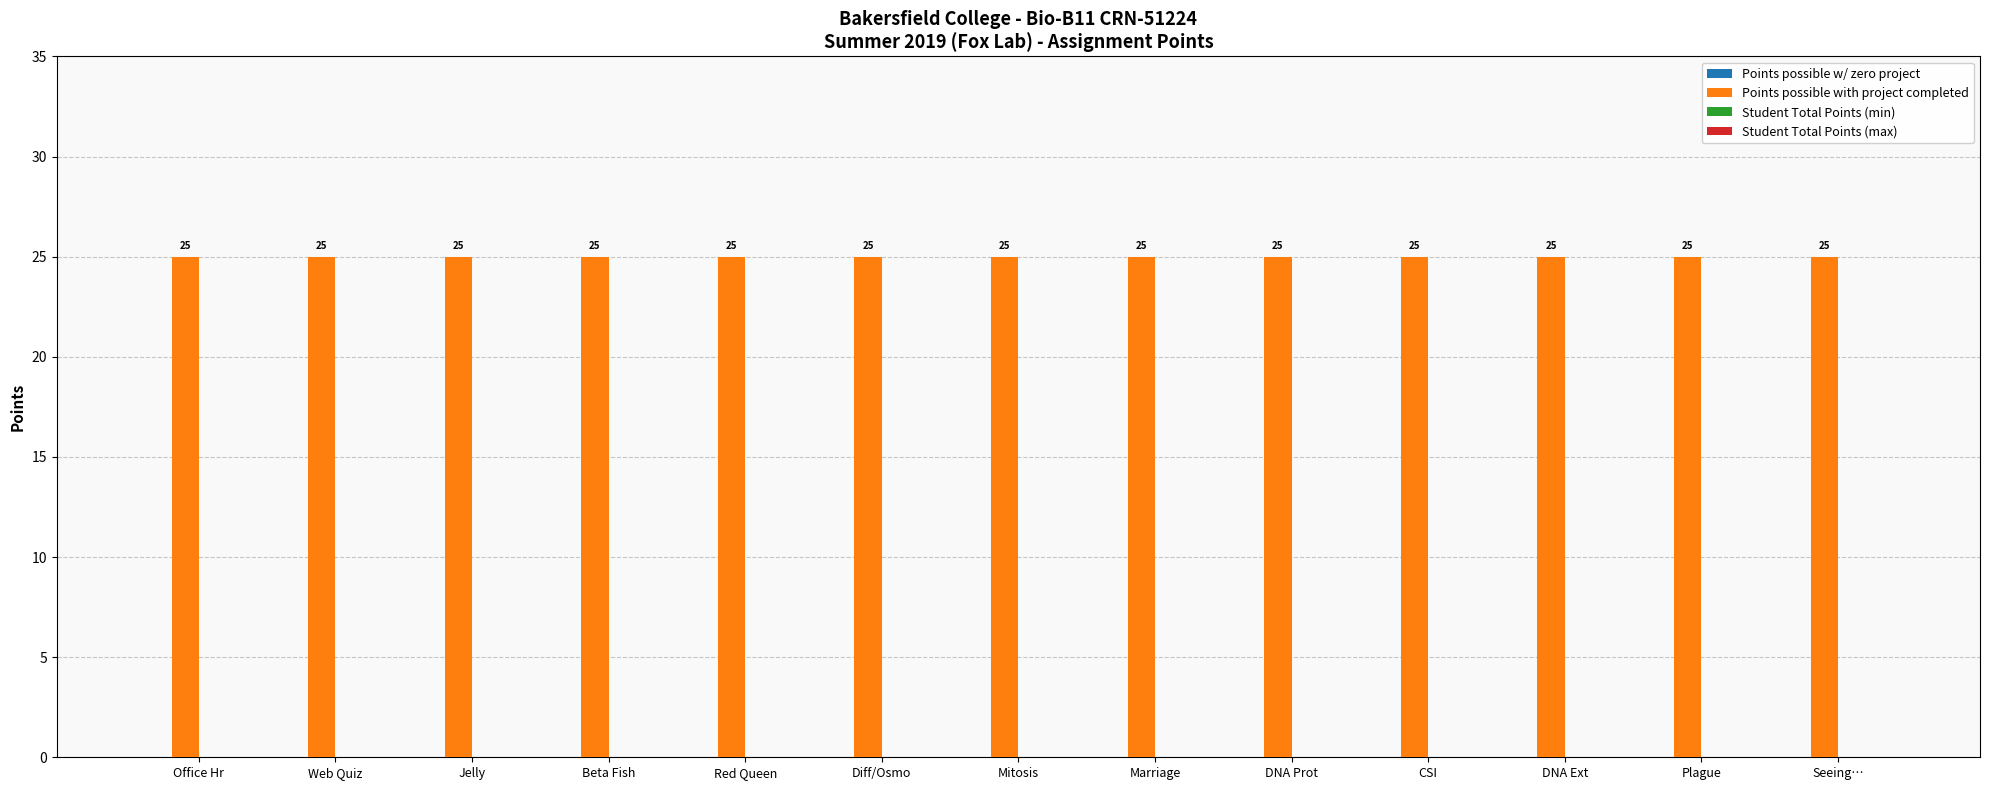

What are all the series names shown in the legend?

Points possible w/ zero project, Points possible with project completed, Student Total Points (min), Student Total Points (max)